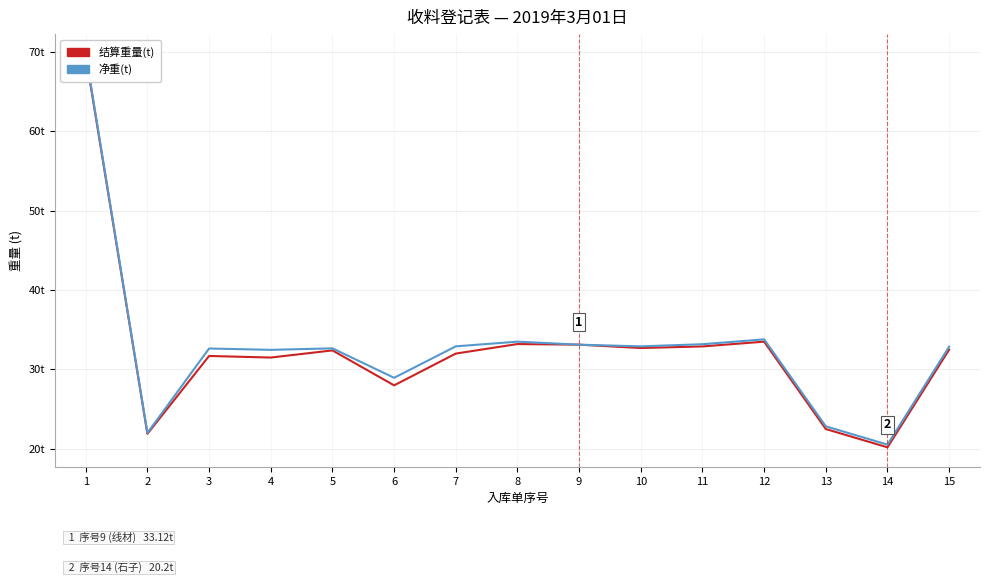

Reading left to right, list all the values displayed in this chart.

结算重量(t): 69.5	21.9	31.7	31.5	32.4	28.0	32.0	33.2	33.1	32.7	32.9	33.5	22.5	20.2	32.5
净重(t): 69.7	22.0	32.6	32.5	32.7	28.9	32.9	33.5	33.1	32.9	33.2	33.8	22.8	20.5	32.9